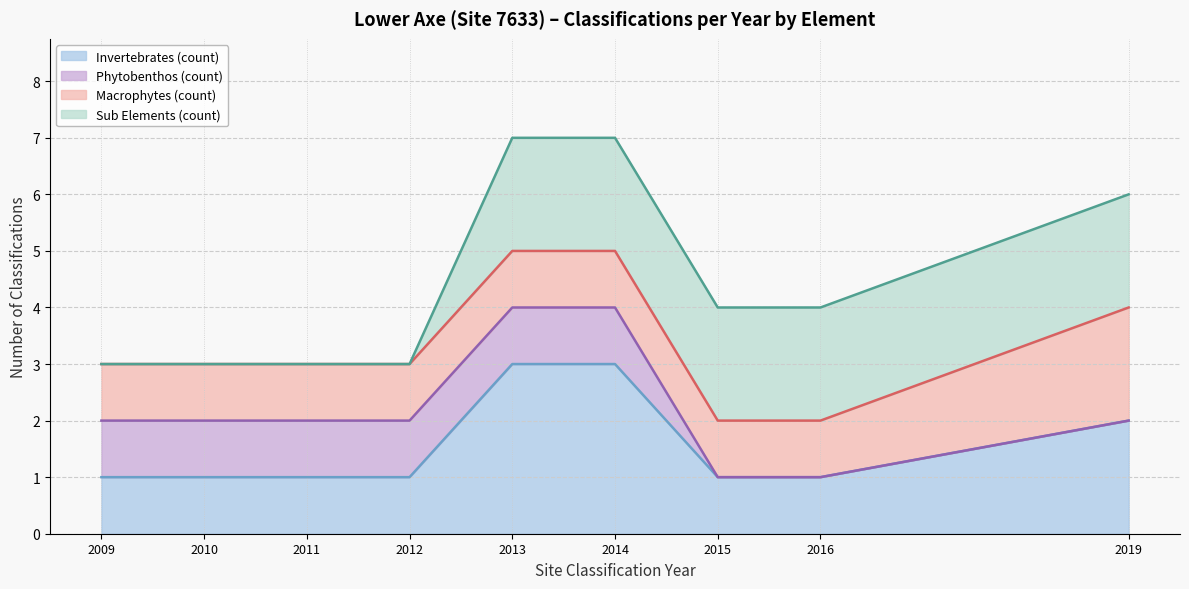

Where is Phytobenthos (count) (line) nearest to the value 2?

2009